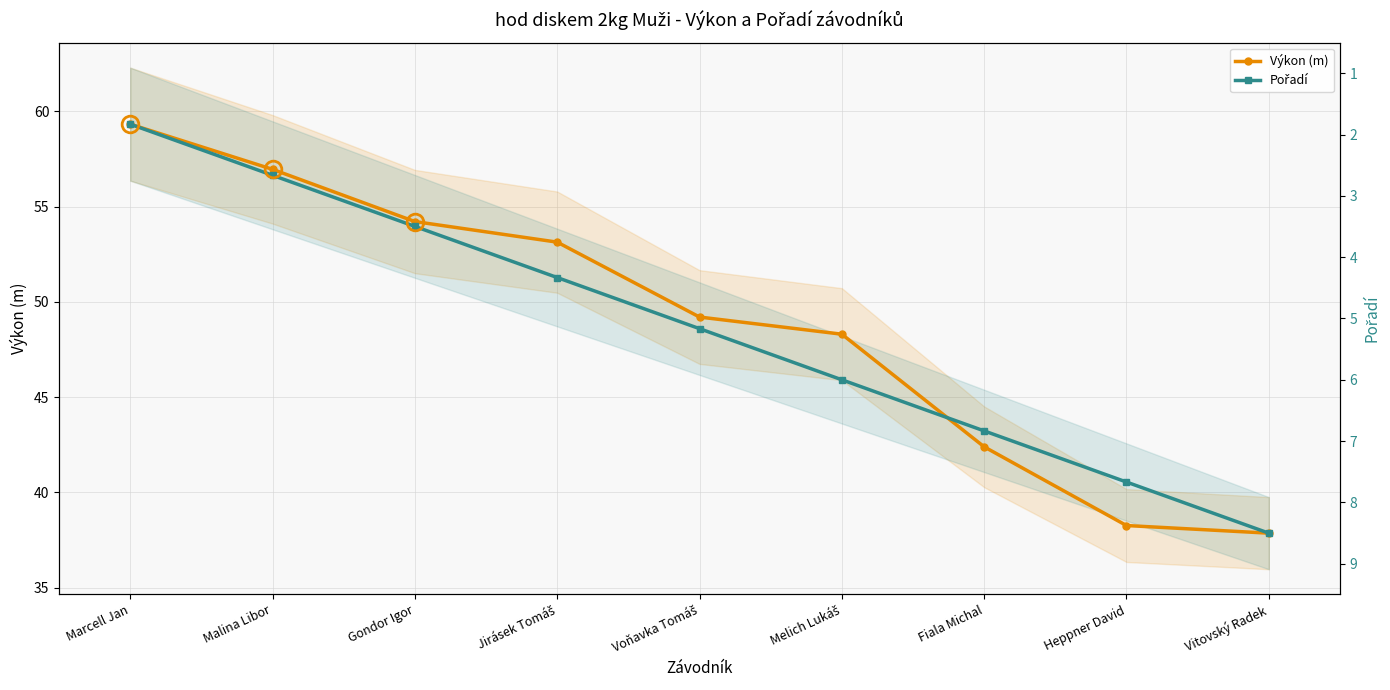

What is the label of the 6th point from the right?

Jirásek Tomáš